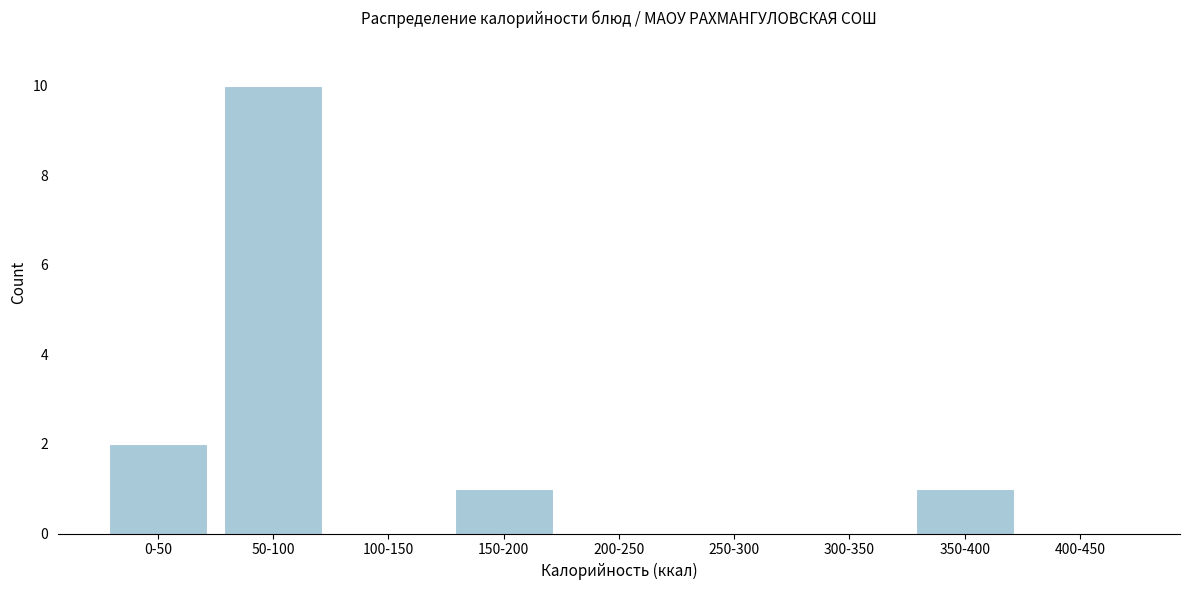

Reading right to left, what are all the values shown in this chart?

400-450=0	350-400=1	300-350=0	250-300=0	200-250=0	150-200=1	100-150=0	50-100=10	0-50=2